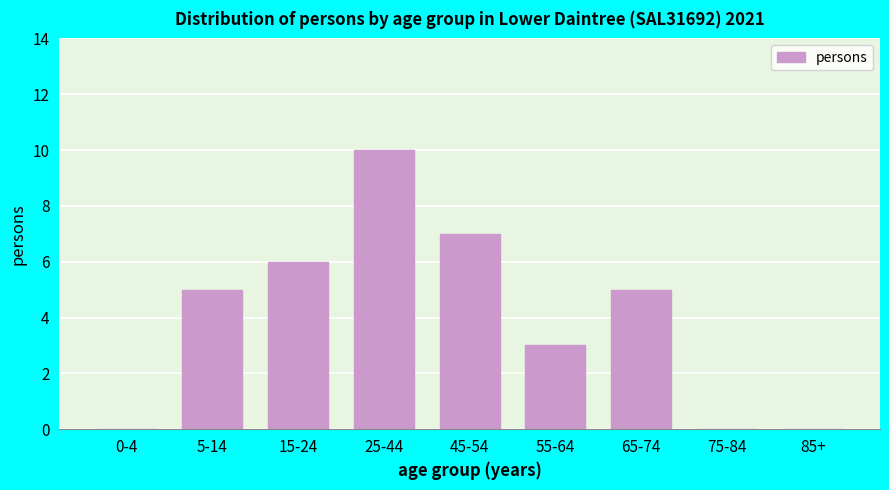

Reading left to right, transcribe all the data shown in this chart.

0-4=0	5-14=5	15-24=6	25-44=10	45-54=7	55-64=3	65-74=5	75-84=0	85+=0